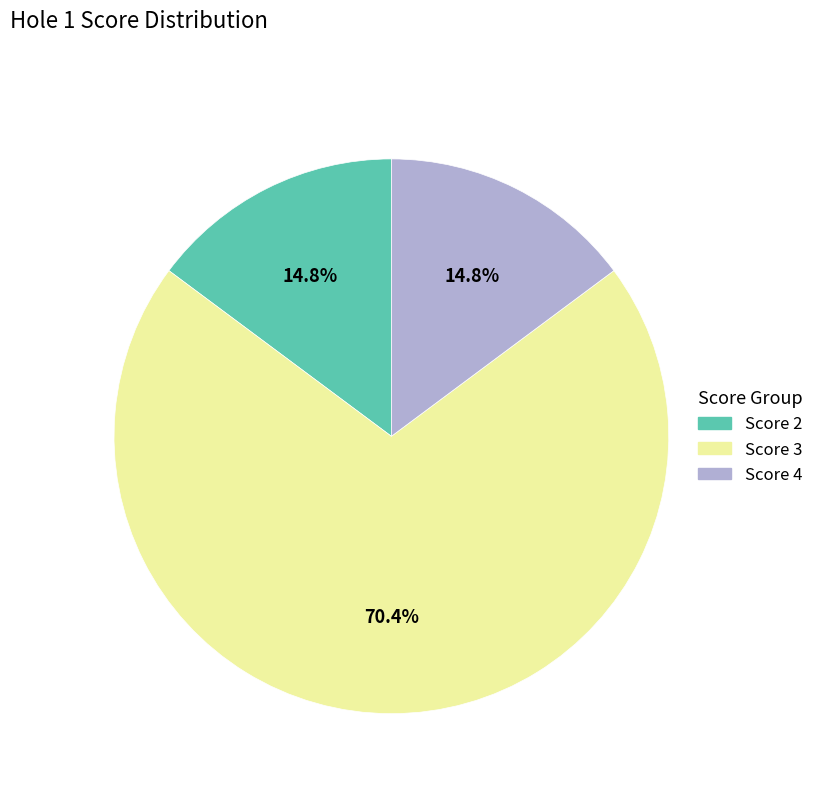

Is there a majority slice in this chart?

Yes